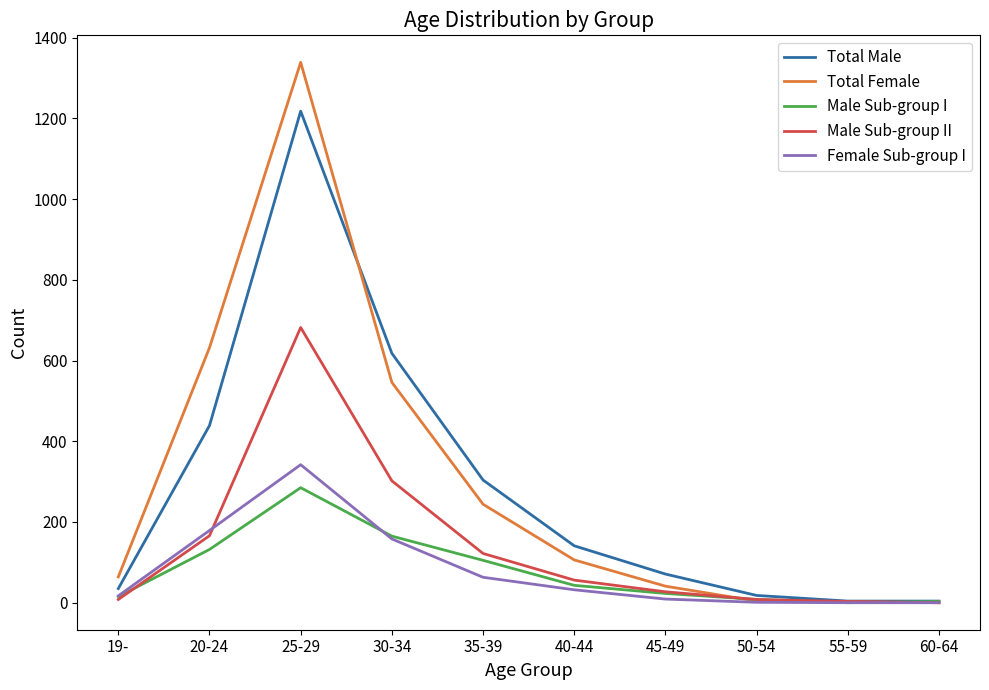

The Total Male series shows 304 at 35-39. True or false?

True